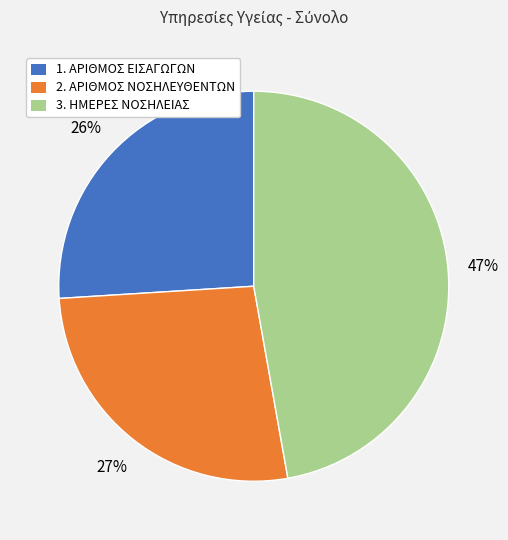

Does 2. ΑΡΙΘΜΟΣ ΝΟΣΗΛΕΥΘΕΝΤΩΝ account for over 50% of the chart?

No